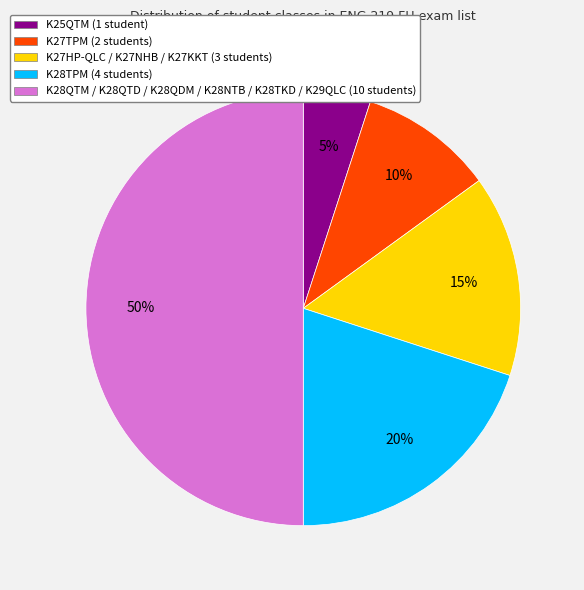

Rank the categories by value from lowest to highest.

K25QTM, K27TPM, K27HP-QLC / K27NHB / K27KKT, K28TPM, K28QTM / K28QTD / K28QDM / K28NTB / K28TKD / K29QLC